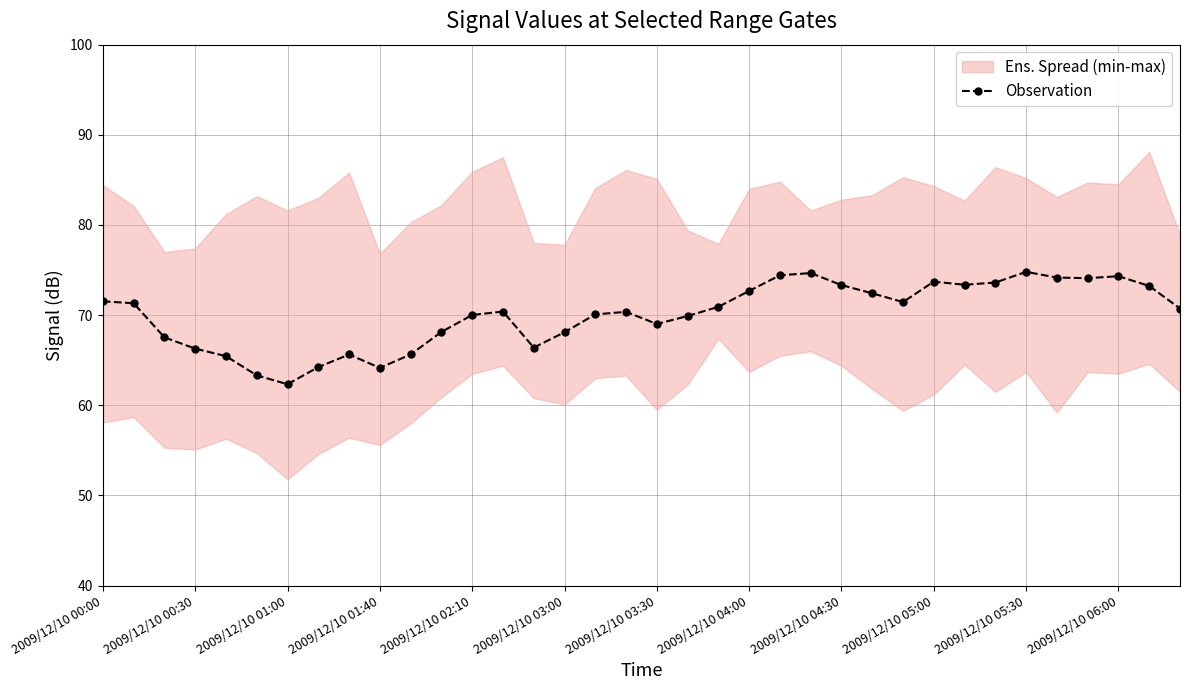

How many interior local valleys (lower than both neighbors) does the data have?

7